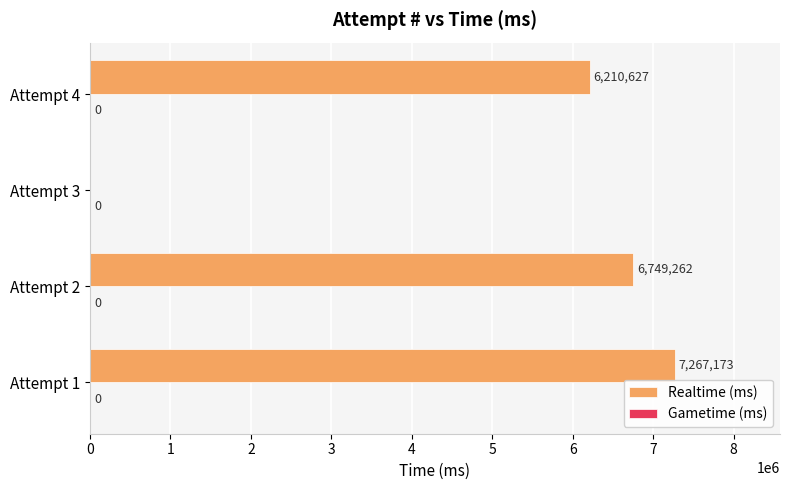

Reading bottom to top, what are all the values shown in this chart?

Attempt 1=7267173	Attempt 2=6749262	Attempt 3=0	Attempt 4=6210627